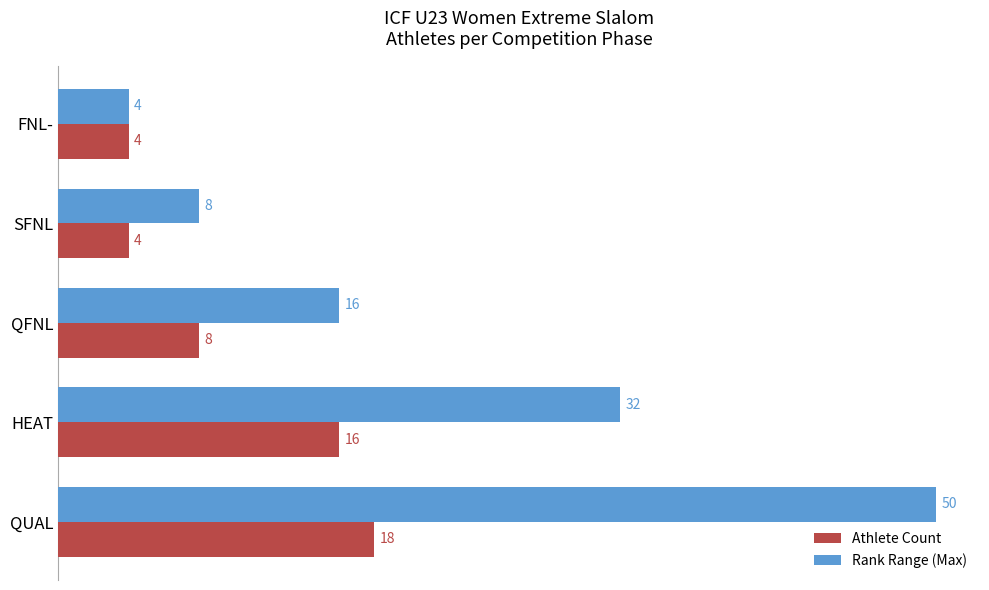

Where is Rank Range (Max) nearest to the value 27?

HEAT